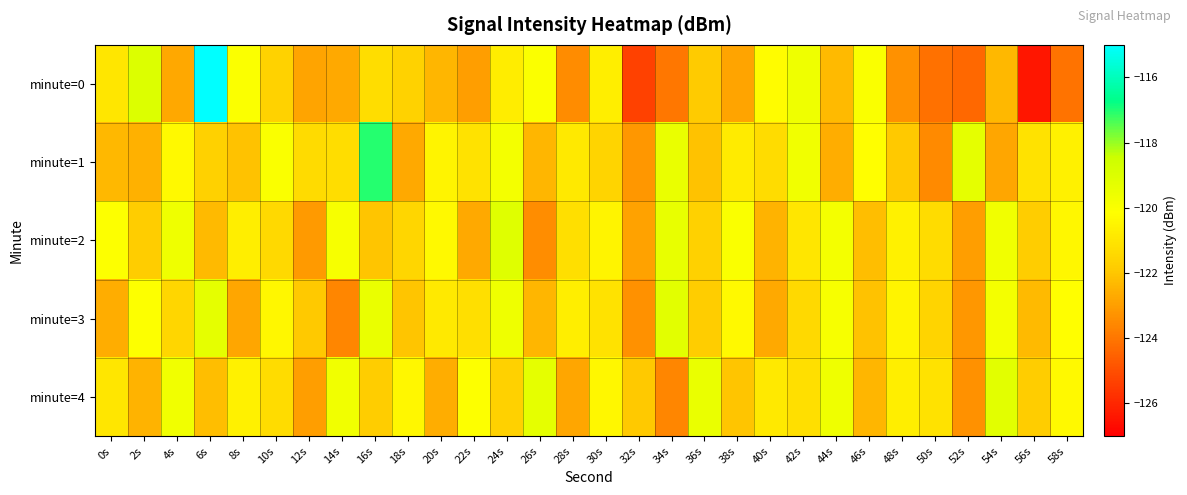

What is the spread (max minus min) of values at 30s?

1.2